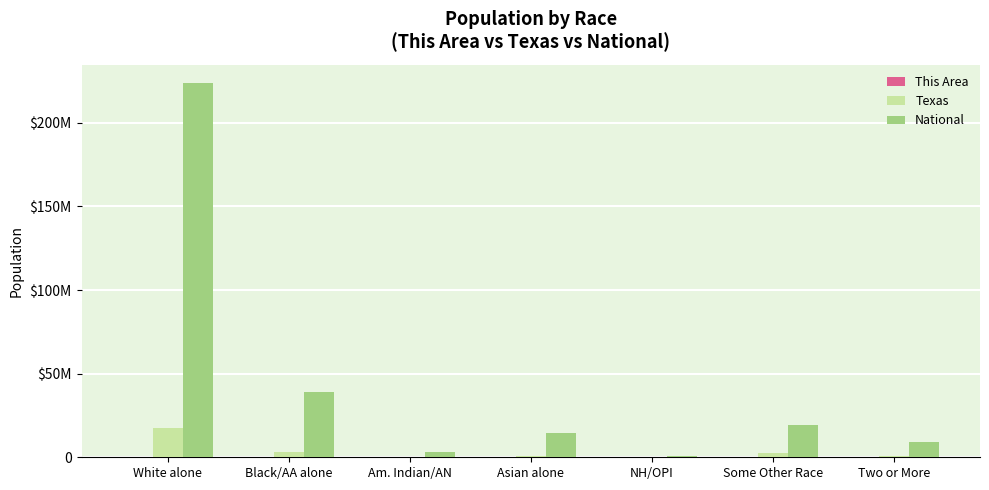

The National series shows 540013 at NH/OPI. True or false?

True